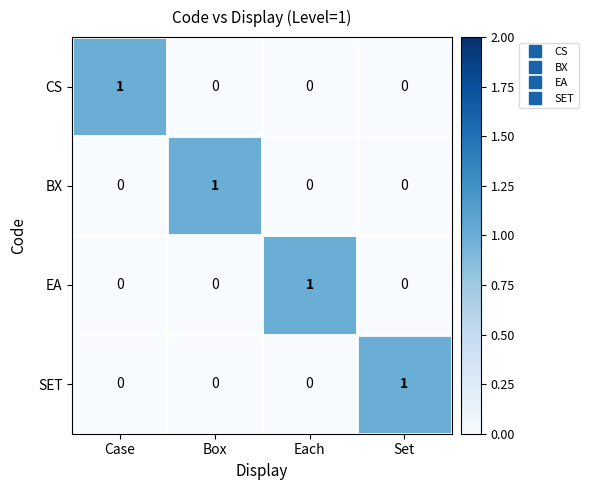

Reading left to right, list all the values displayed in this chart.

CS: 1	0	0	0
BX: 0	1	0	0
EA: 0	0	1	0
SET: 0	0	0	1